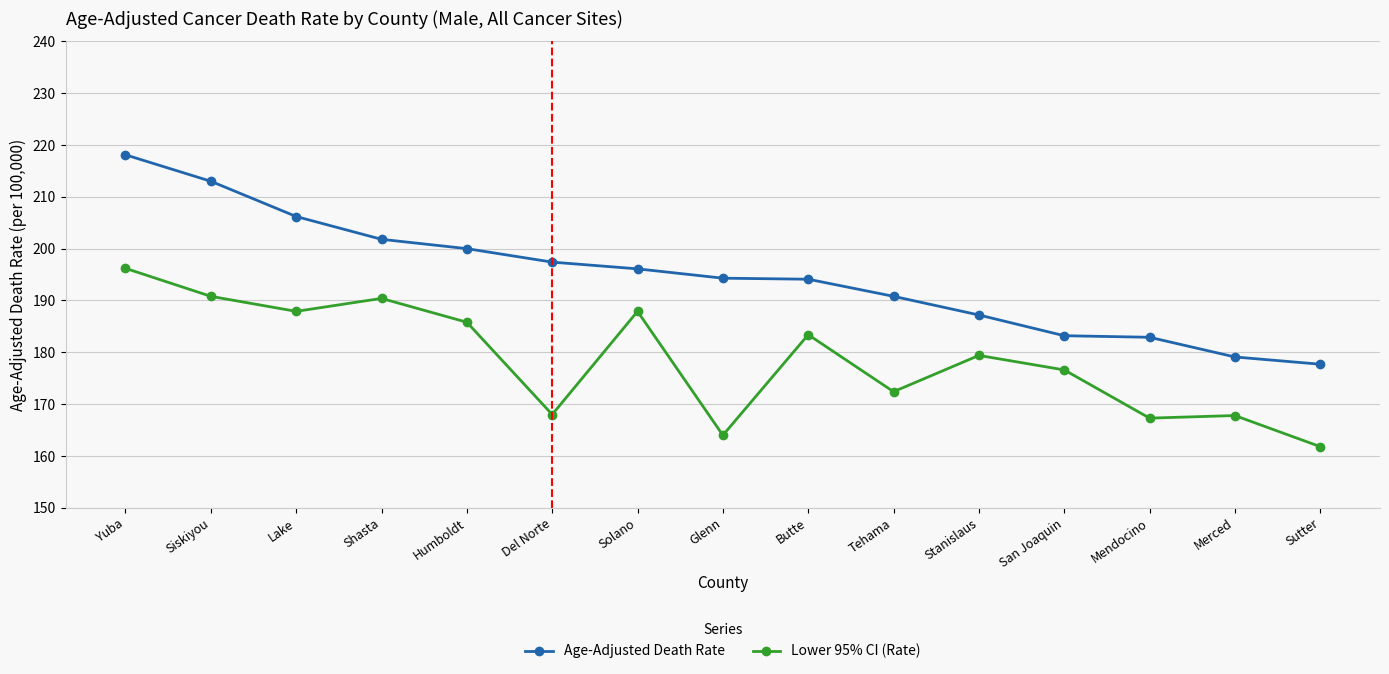

Read the Lower 95% CI (Rate) value at Solano.

187.9